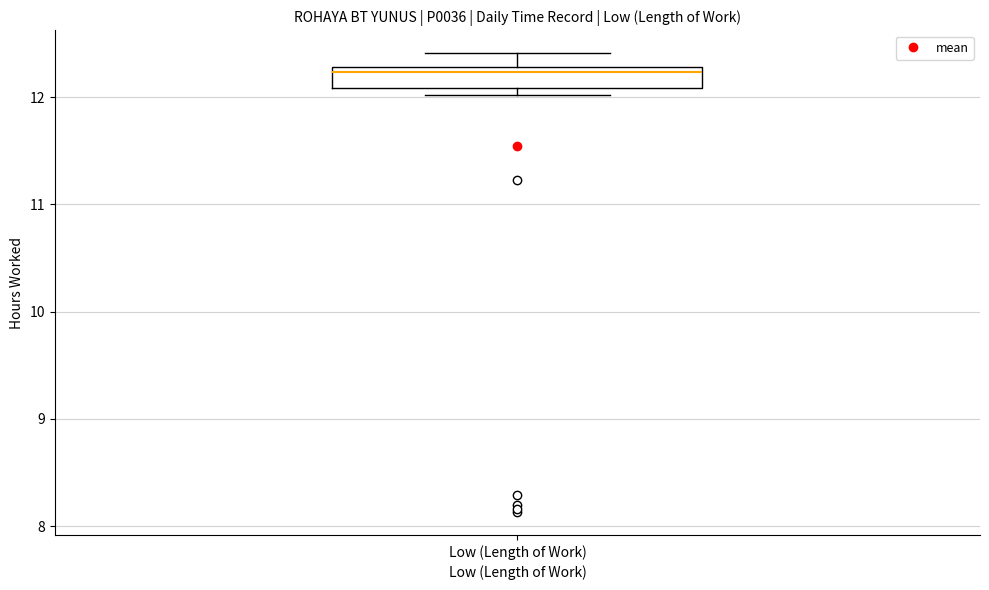

Where does the median line of the box for Low (Length of Work) sit on the y-axis? The values are not printed on the chart, so give them approximately, as read against the axis.

12.2